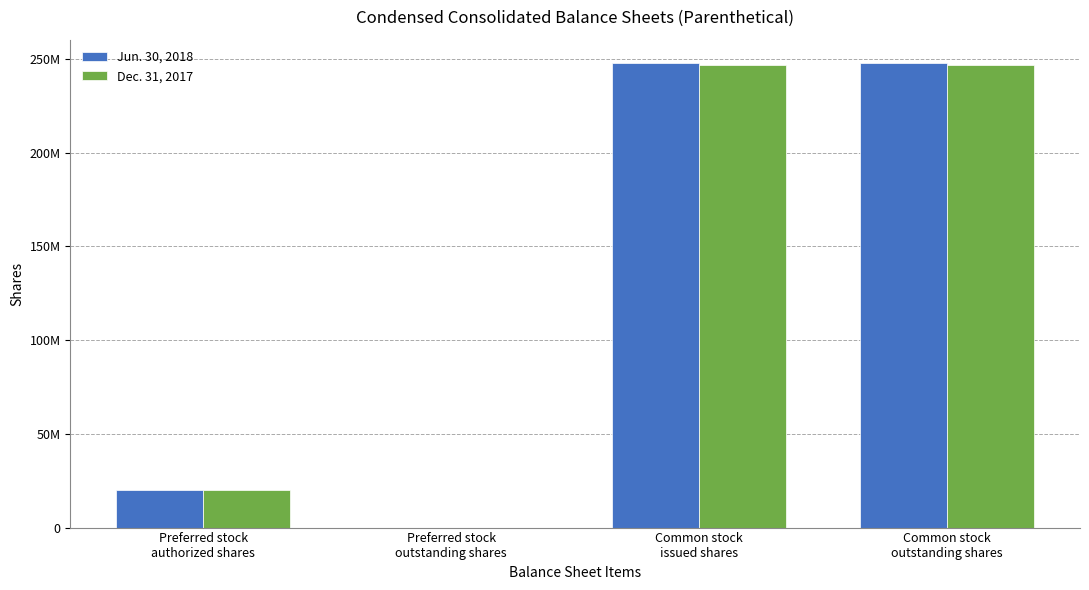

At how many categories does at least one series exceed 175862291?

2